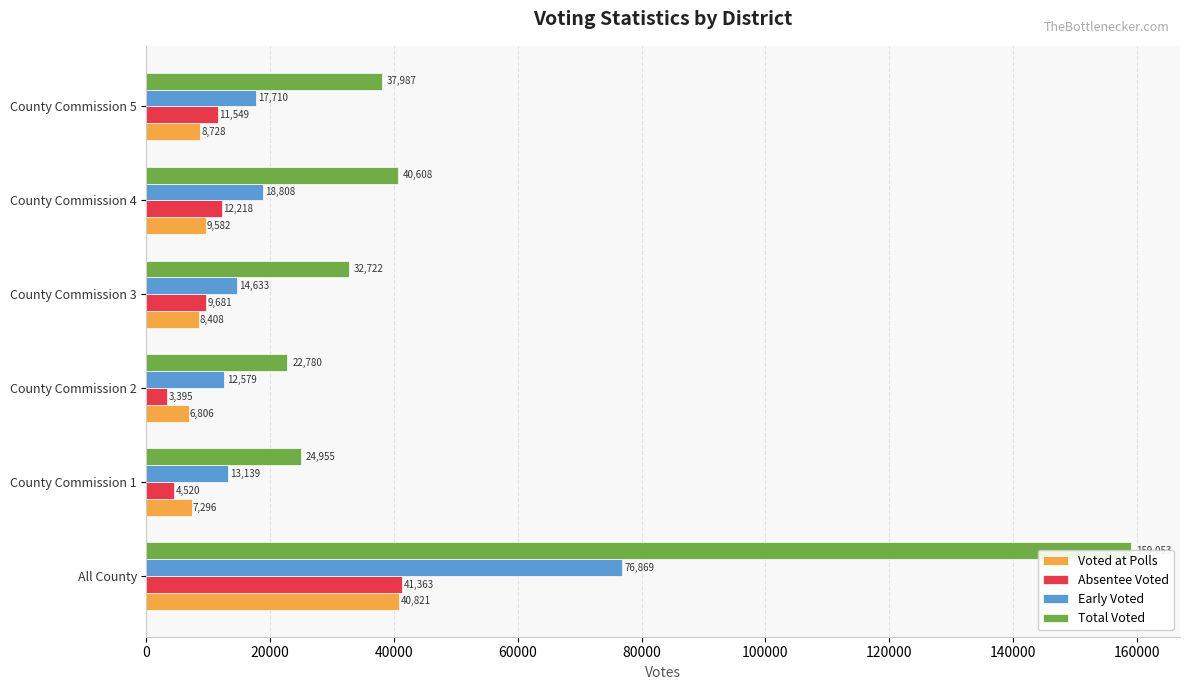

Rank the series at County Commission 2 from highest to lowest value.

Total Voted, Early Voted, Voted at Polls, Absentee Voted